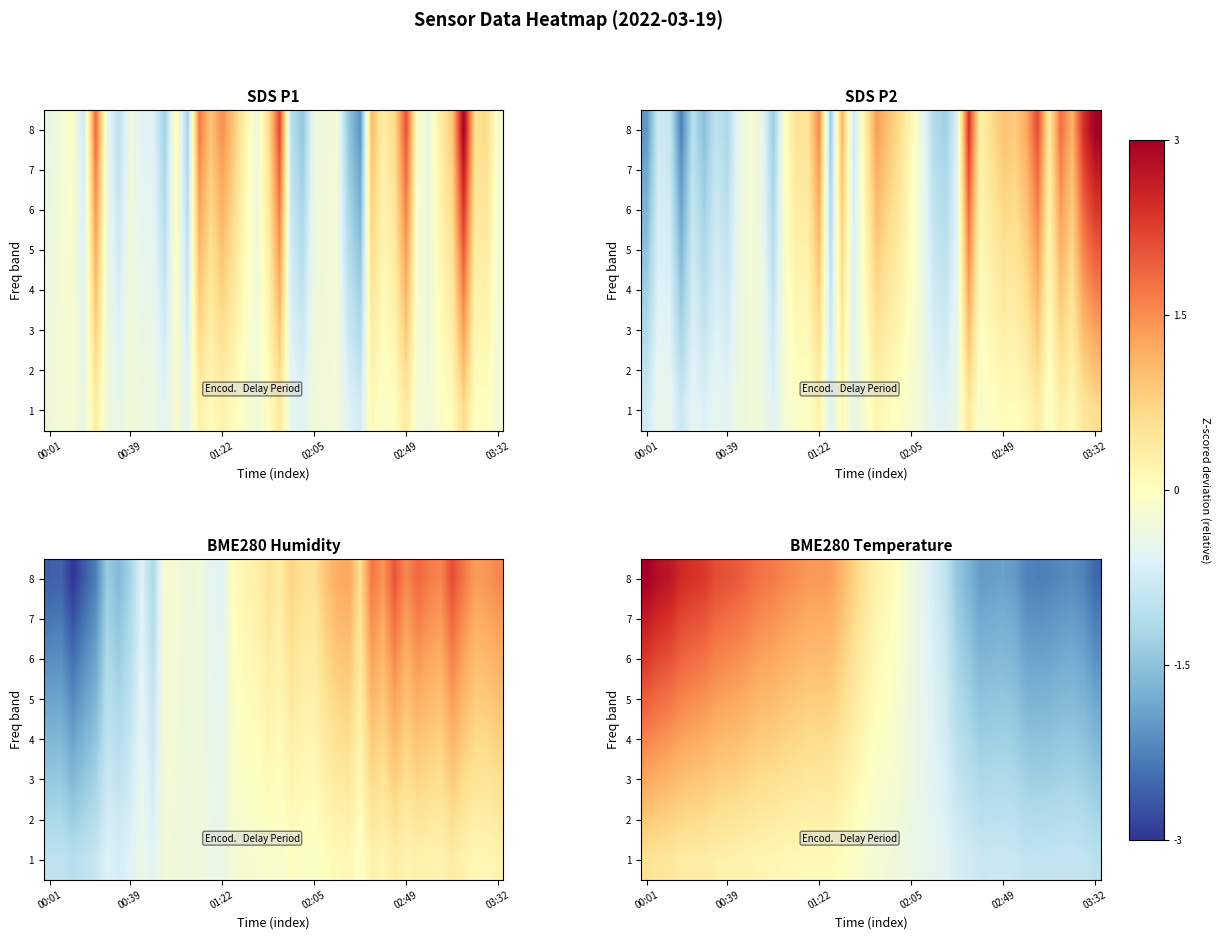

What is the sum of all 3 values?

-2.2